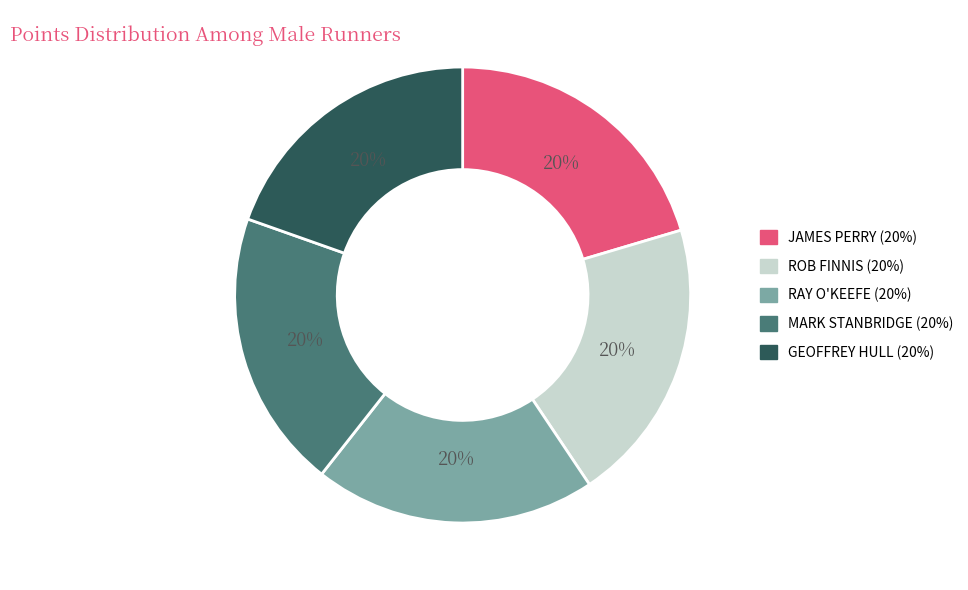

To the nearest percent, what is the combined percentage of JAMES PERRY and GEOFFREY HULL?

40%